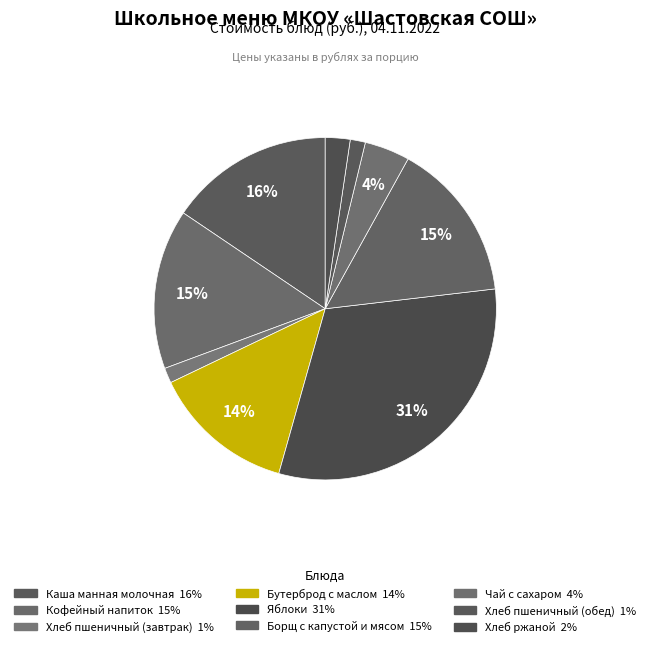

Does Кофейный напиток account for over 50% of the chart?

No